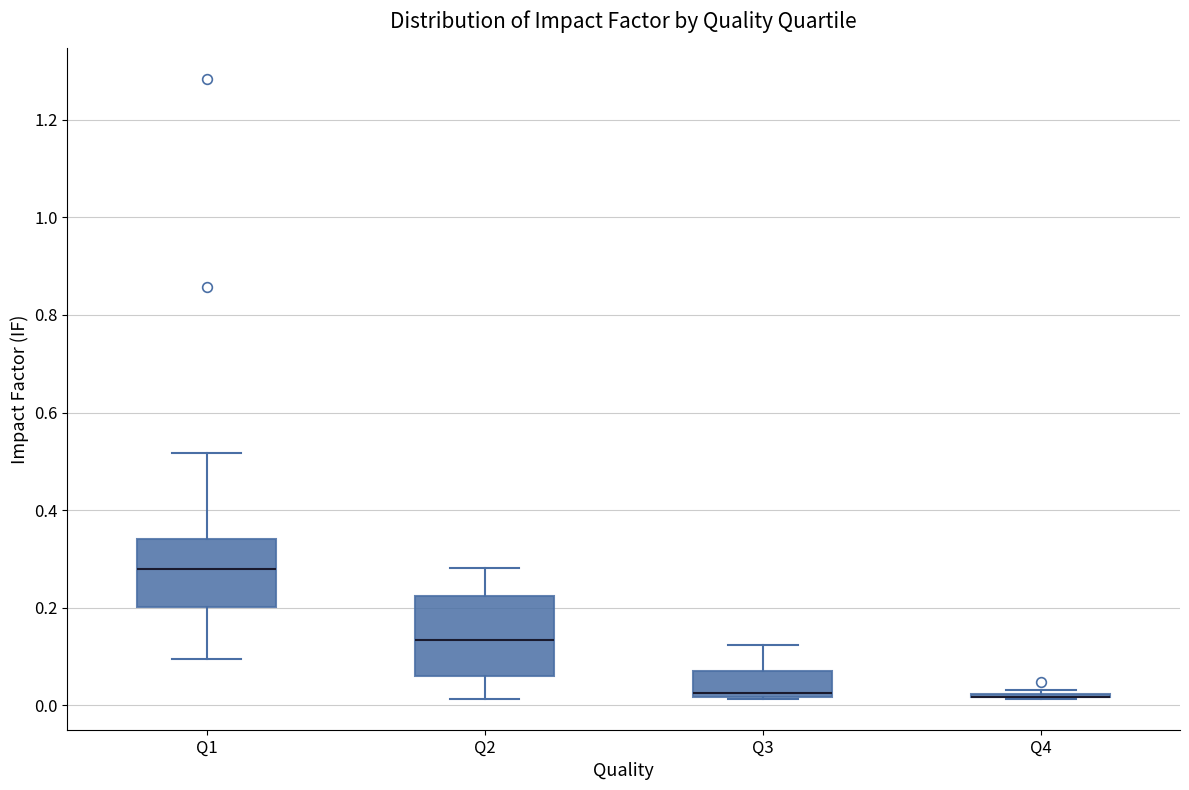

Which box is the tallest, from its lower edge to its upper edge?

Q2